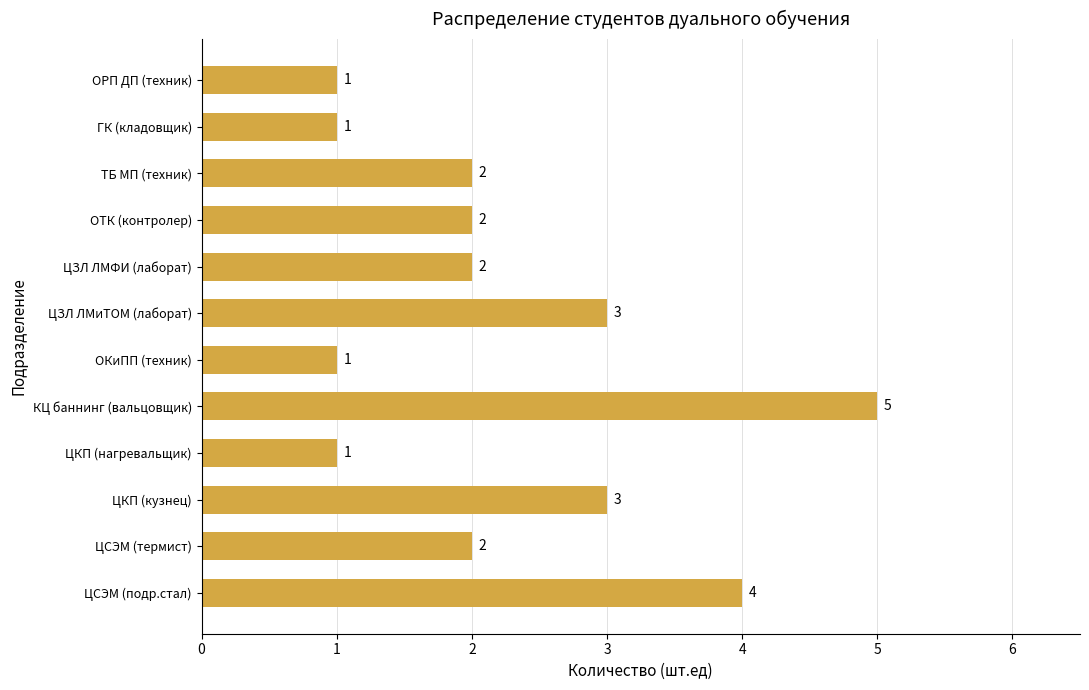

What is the minimum value shown in the chart?

1